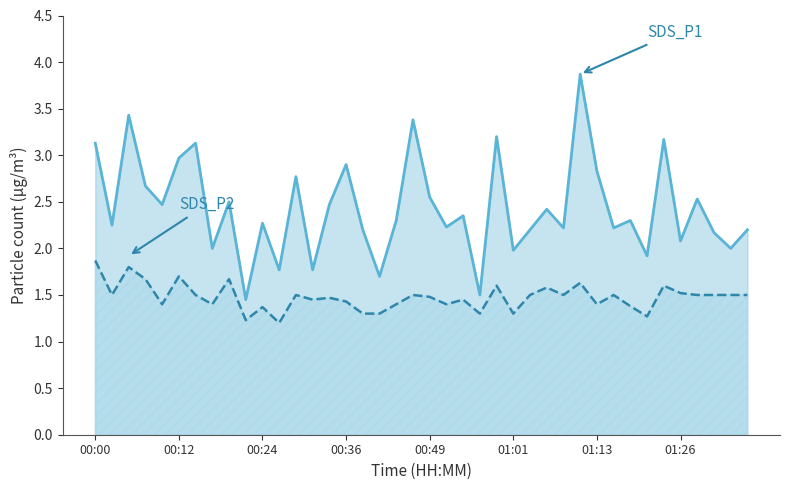

True or false: SDS_P2 has more than 2 interior local peaks.

True